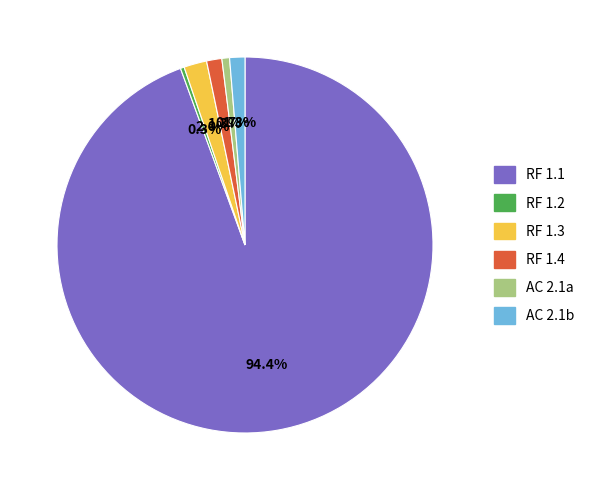

To the nearest percent, what is the average slice percentage?

17%